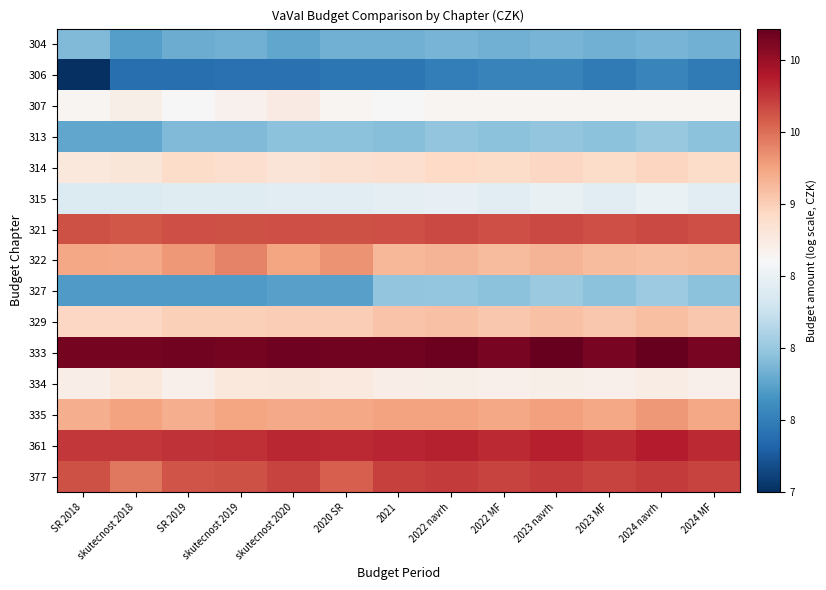

What is the spread (max minus min) of values at skutecnost 2018?

2.8